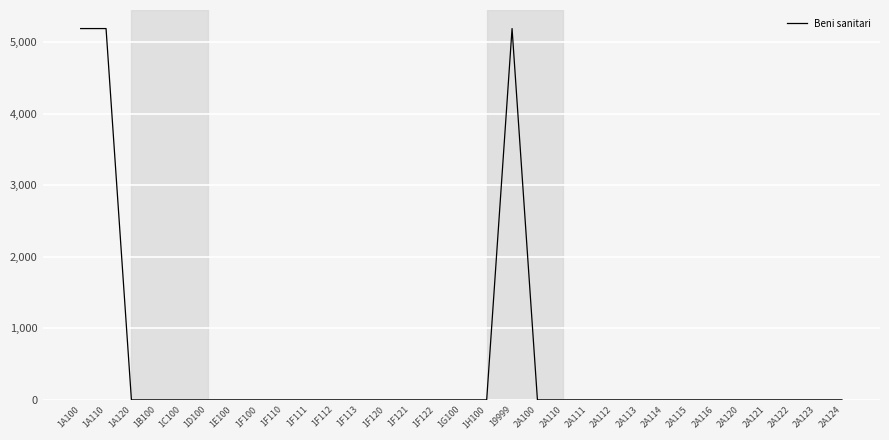

What is the maximum value shown in the chart?

5188.2